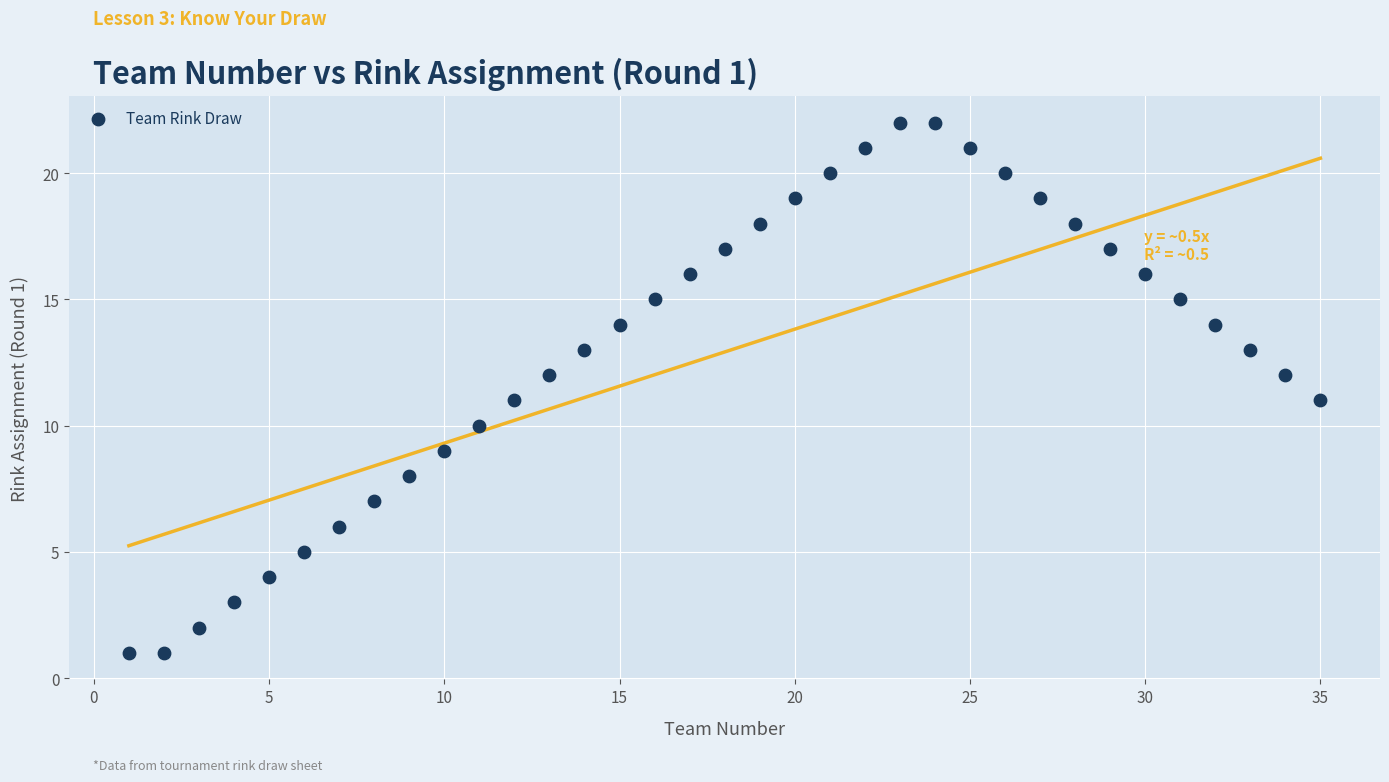

What is the range of X values (max minus min)?

34